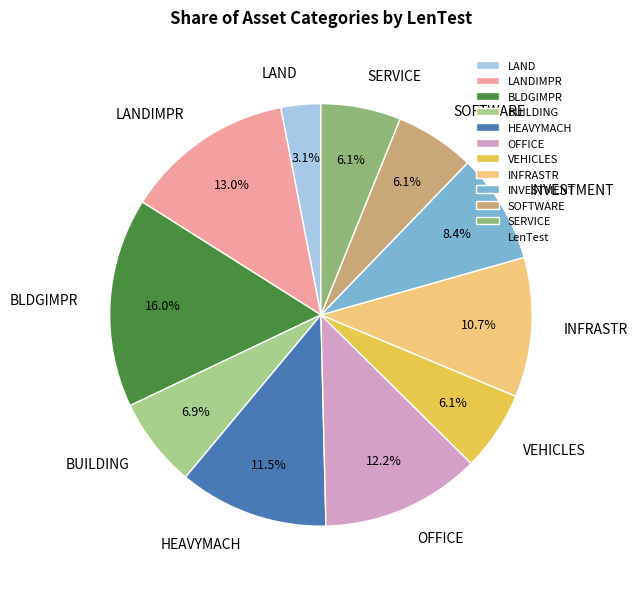

To the nearest percent, what percentage of the pie is BUILDING?

7%